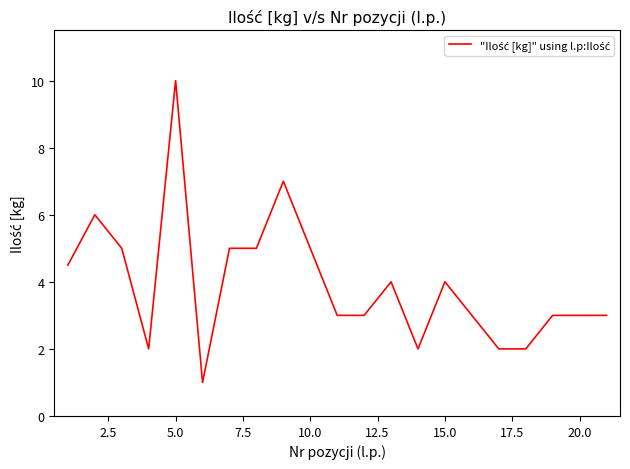

What is the smallest value displayed?

1.0